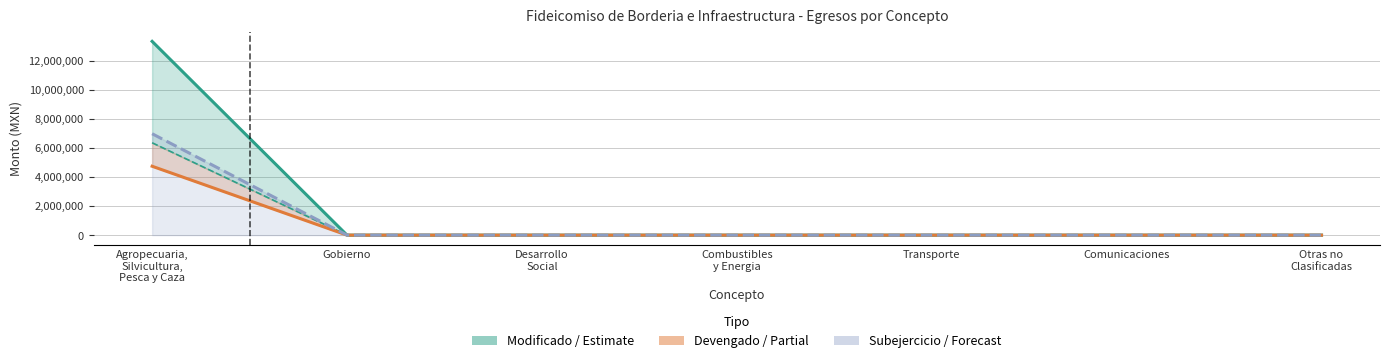

The value of Subejercicio at Desarrollo
Social is 0.0. True or false?

True